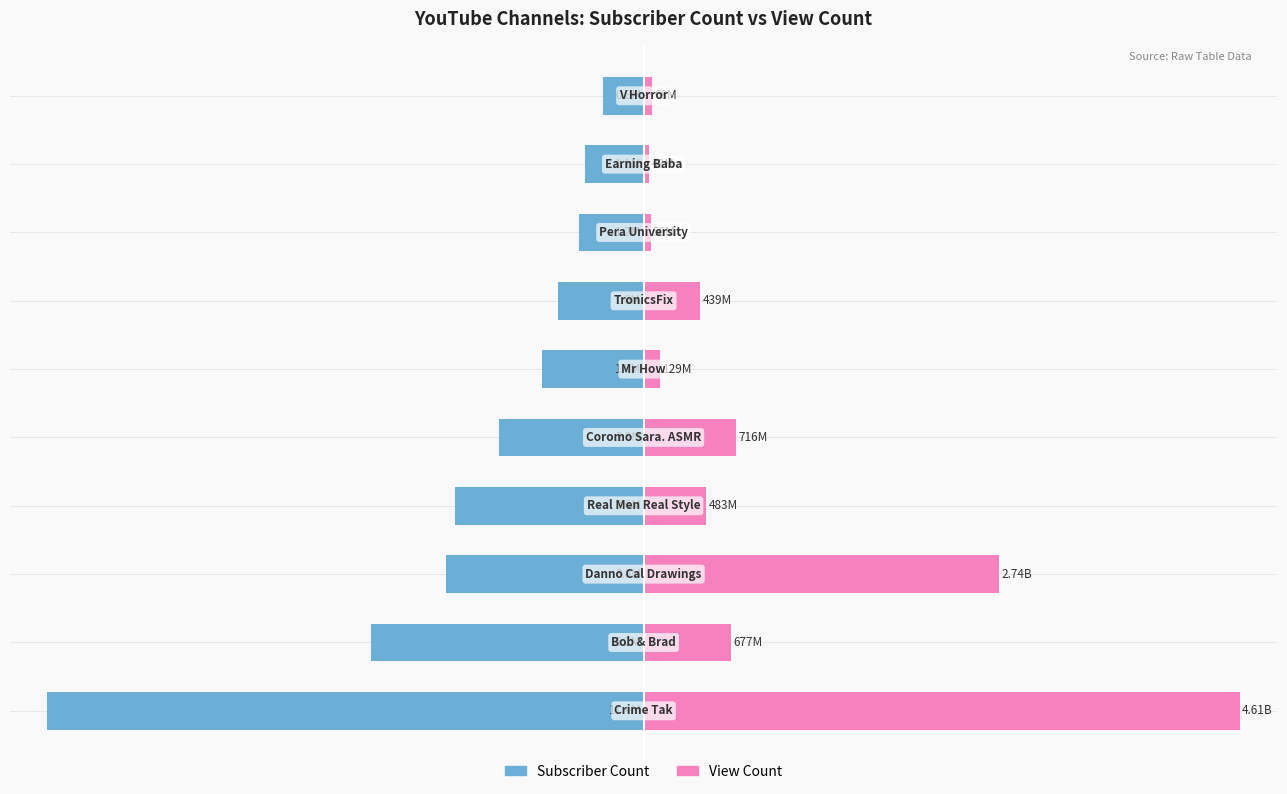

What is the lowest value of the View Count series?

0.7